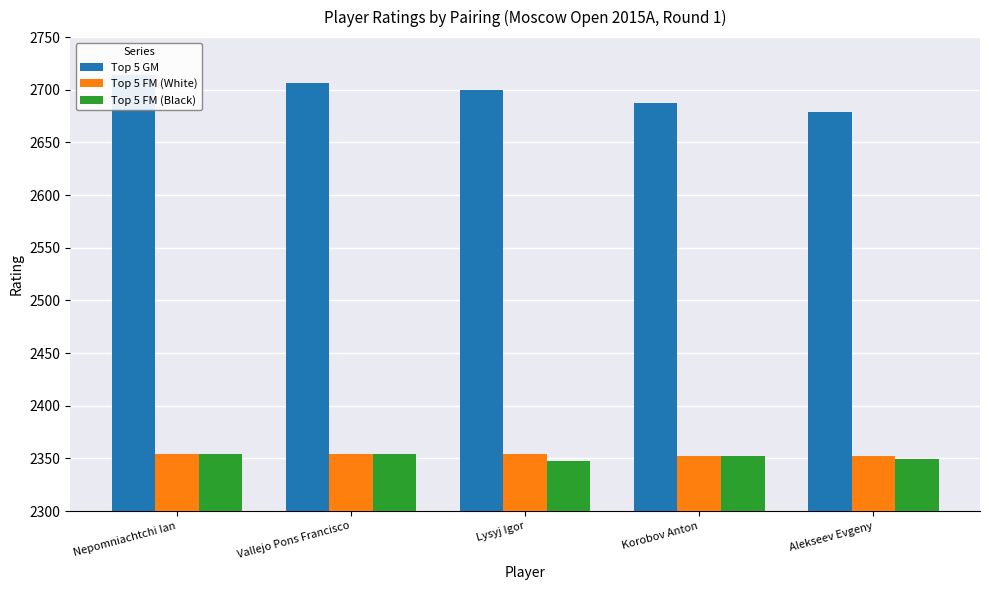

Between Korobov Anton and Alekseev Evgeny, which series saw the biggest shift?

Top 5 GM